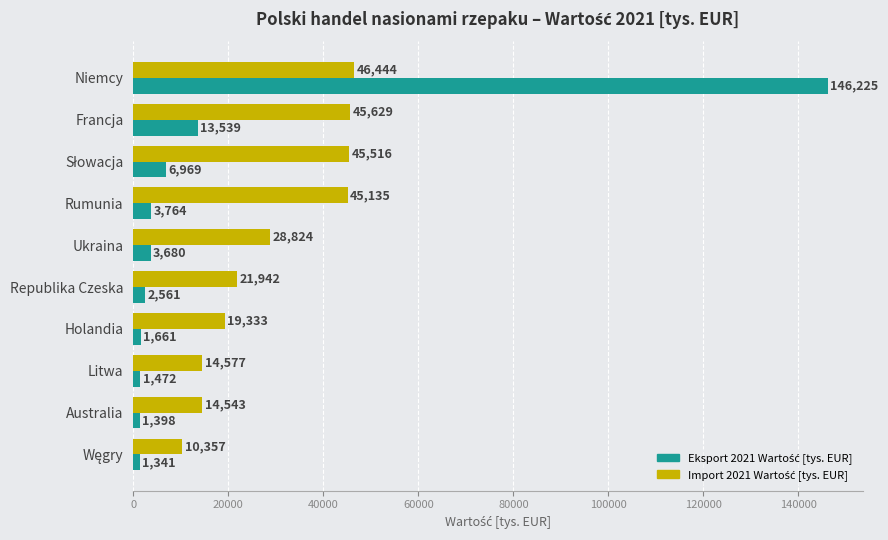

Which label corresponds to the largest value in the chart?

Niemcy